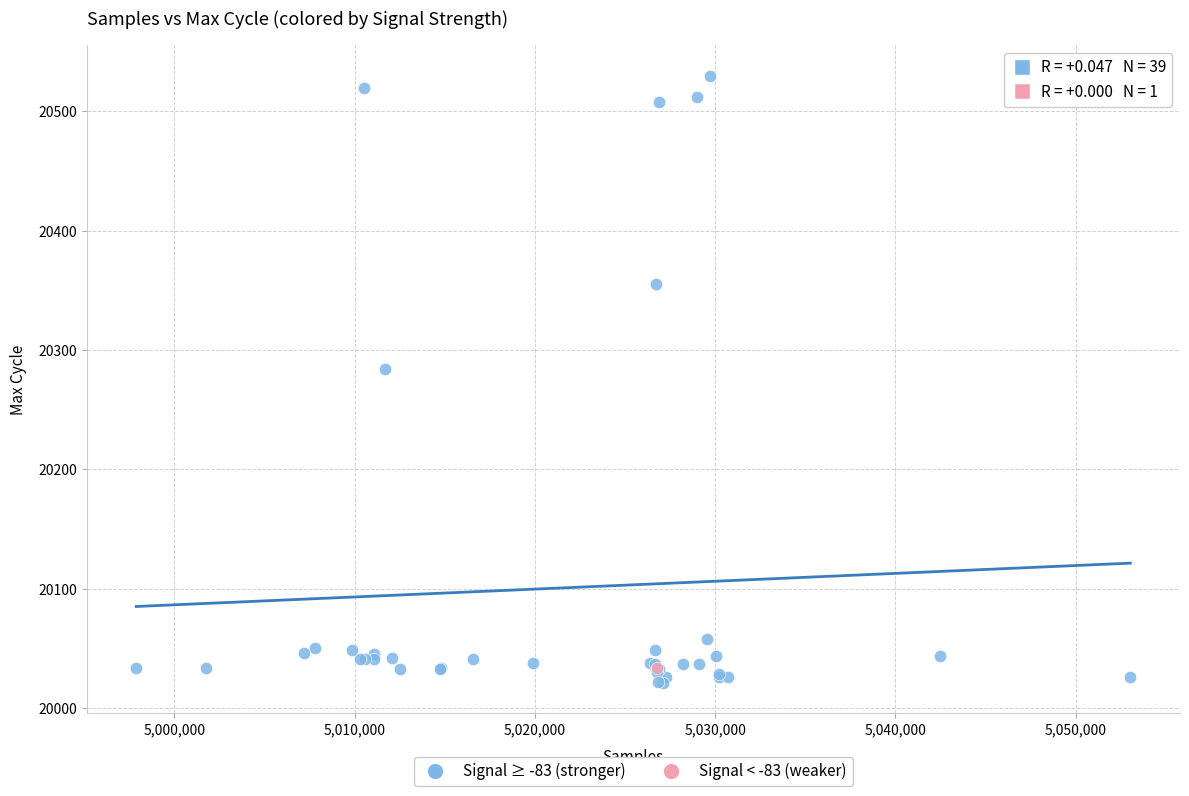

What are all the series names shown in the legend?

Signal ≥ -83 (stronger), Signal < -83 (weaker)